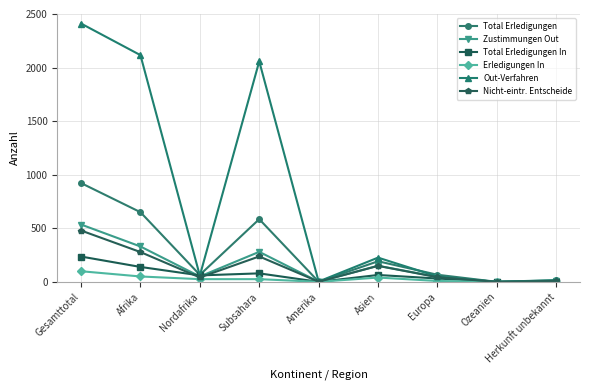

At which category is the sum across all series the highest?

Gesamttotal